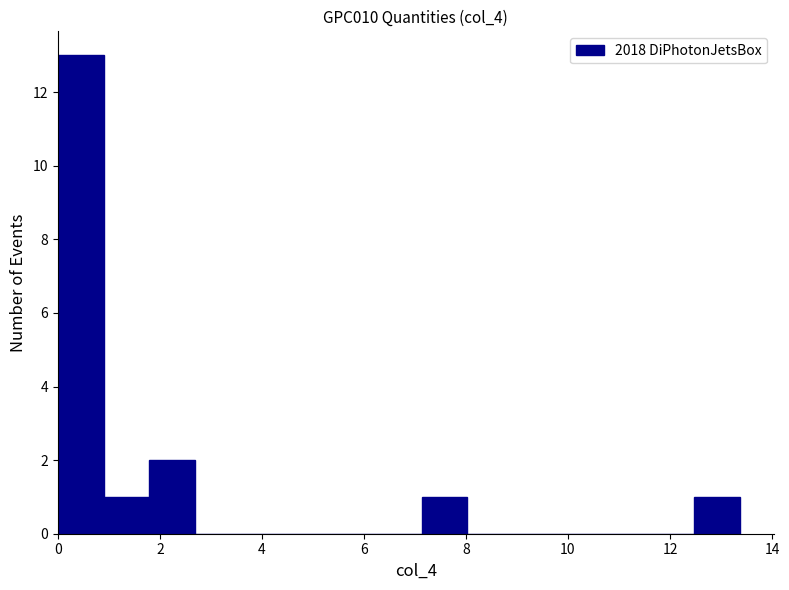

How tall is the bar that spans 1.8 to 2.6 on the x-axis? Neither the bar edges nor the heights are printed on the chart, so give them approximately, as read against the axes.

2